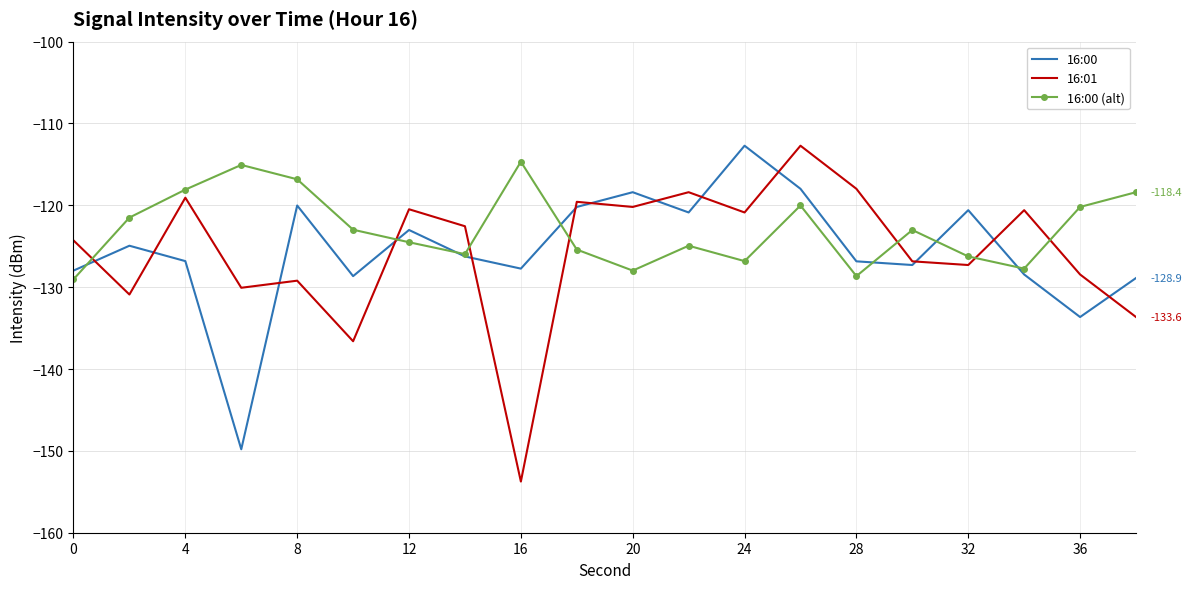

What is the maximum value shown in the chart?

-112.7